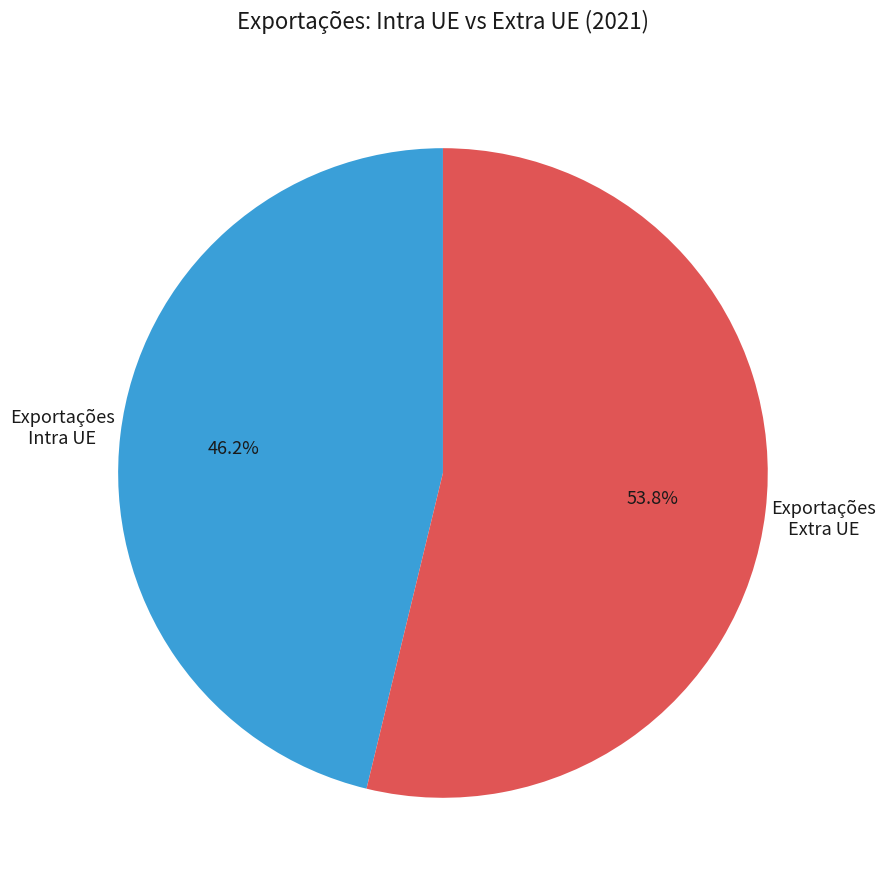

Is the sum of Exportações Intra UE and Exportações Extra UE greater than half?

Yes